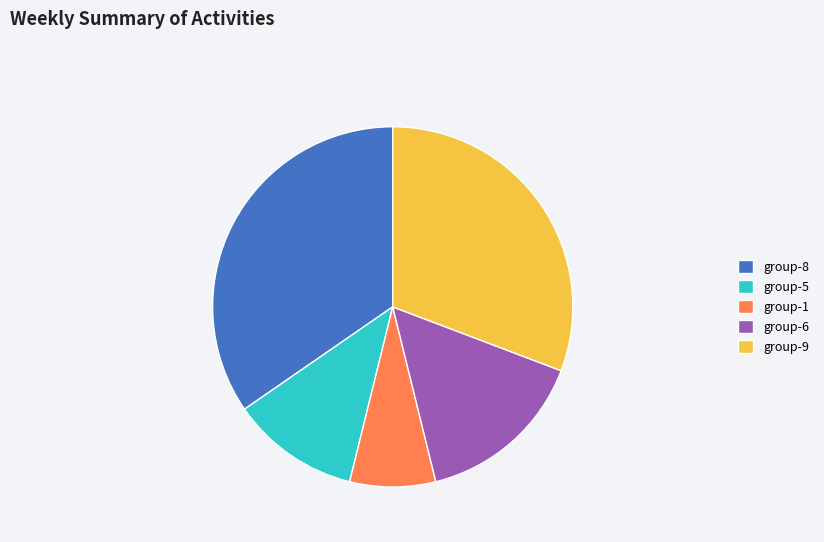

How many slices are in this pie chart?

5